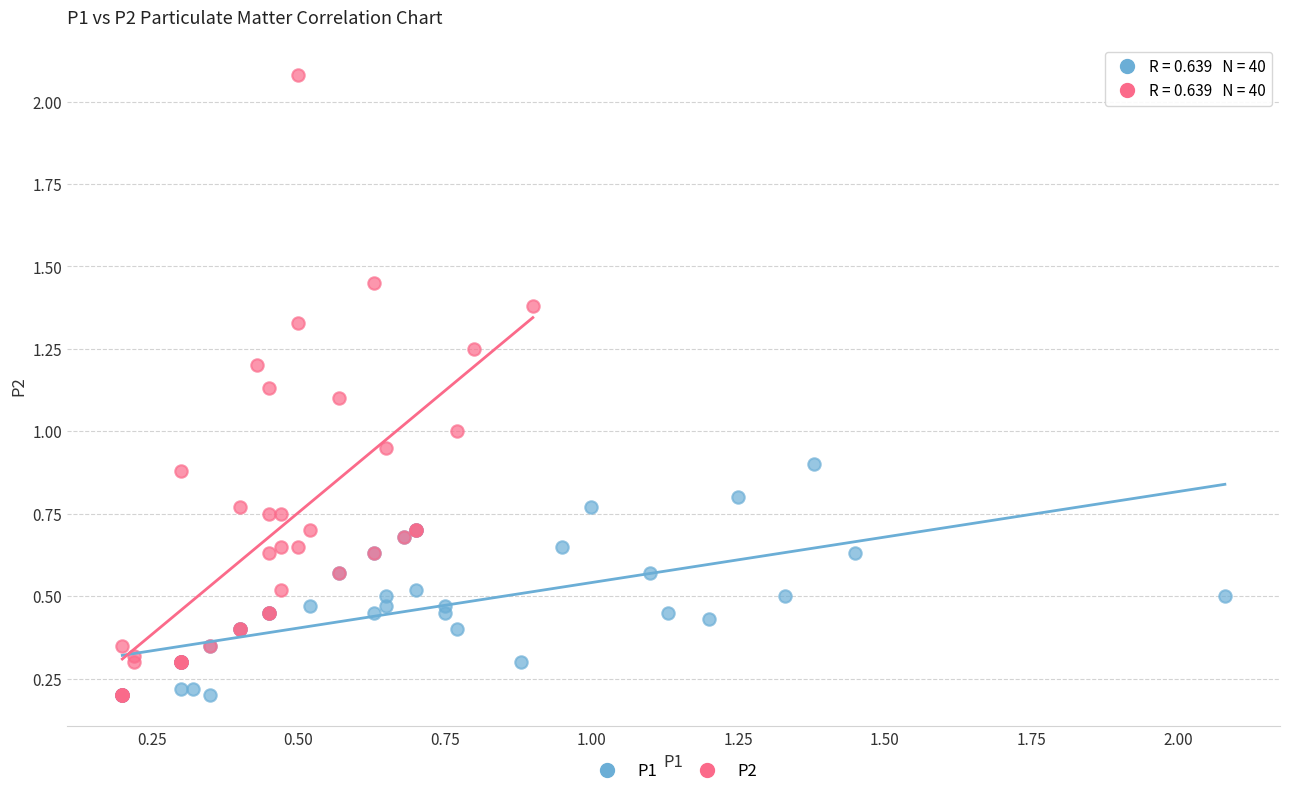

Which series has the widest spread of Y values?

P2